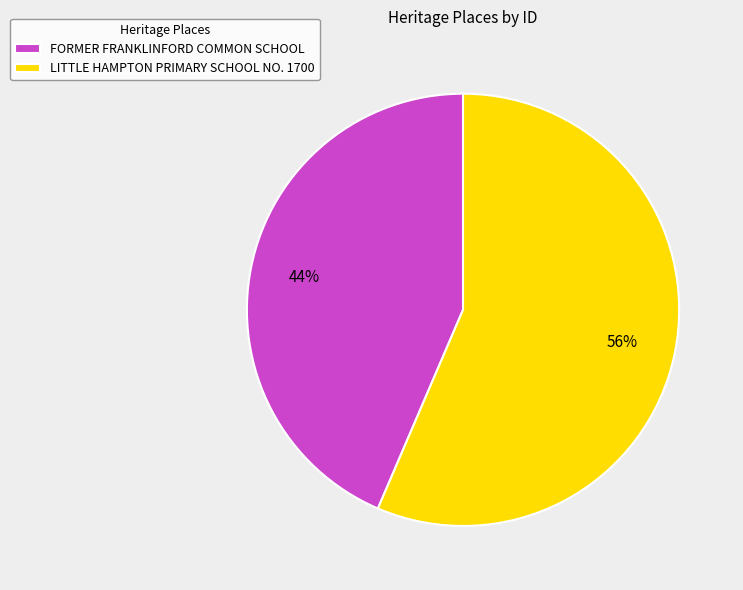

Which slice represents more than half of the pie?

LITTLE HAMPTON PRIMARY SCHOOL NO. 1700